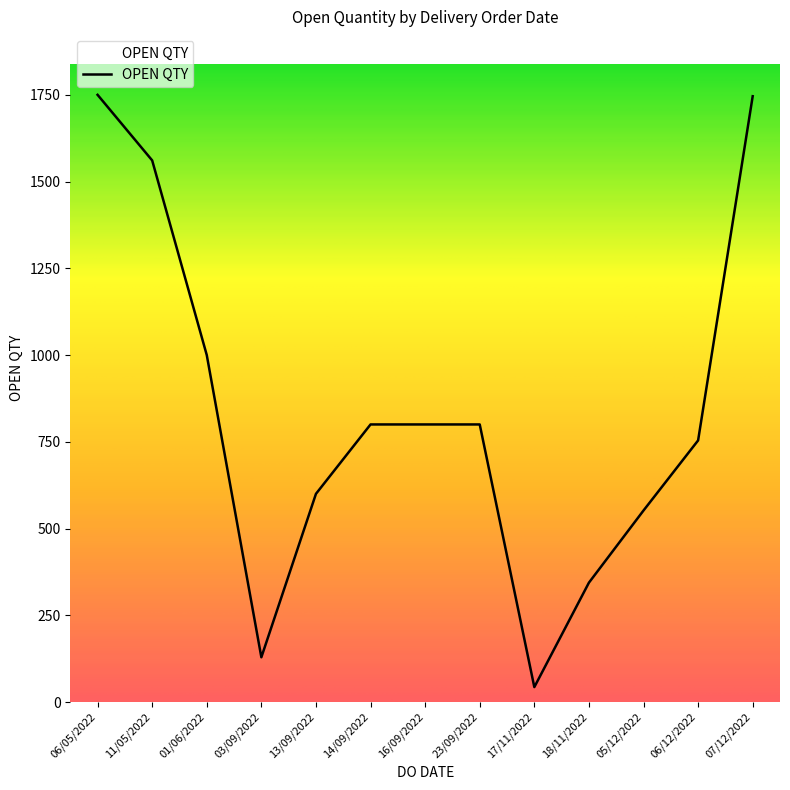

What is the minimum value shown in the chart?

43